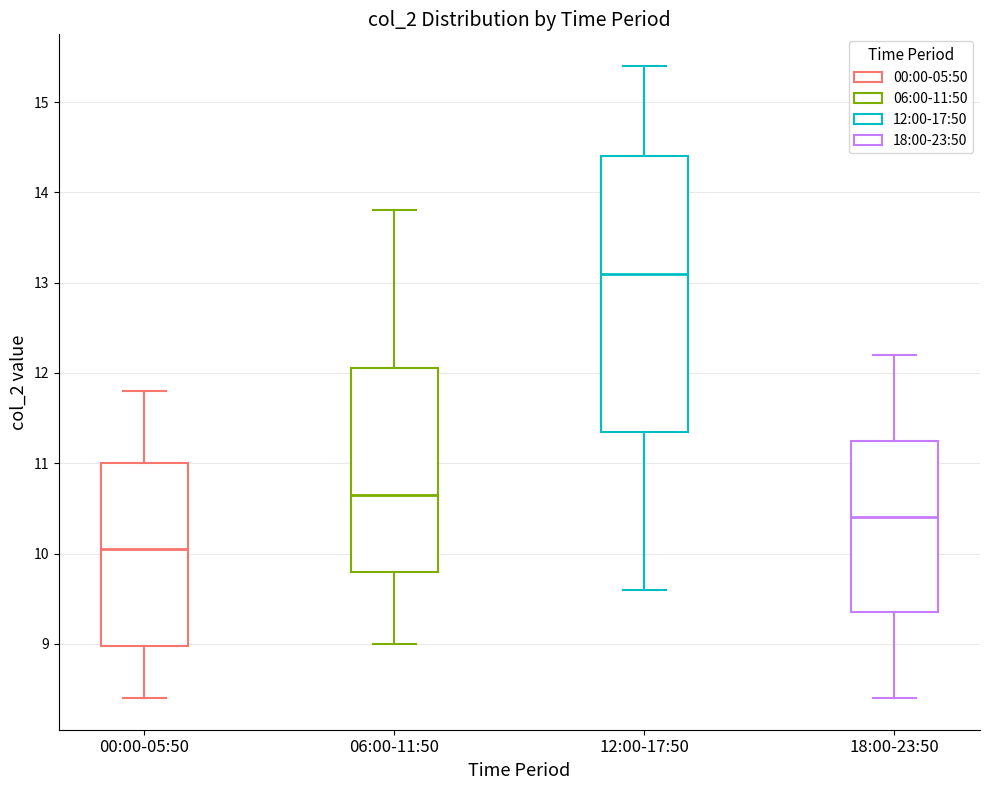

Reading left to right, read every box against the y-axis: the position of its median line, the range the box covers, and the ends of its whiskers. The values are not printed on the chart, so give them approximately, as read against the axis.

00:00-05:50: median 10.1, box 9.0 to 11.0, whiskers 8.4 to 11.8
06:00-11:50: median 10.7, box 9.8 to 12.1, whiskers 9.0 to 13.8
12:00-17:50: median 13.1, box 11.4 to 14.4, whiskers 9.6 to 15.4
18:00-23:50: median 10.4, box 9.4 to 11.3, whiskers 8.4 to 12.2